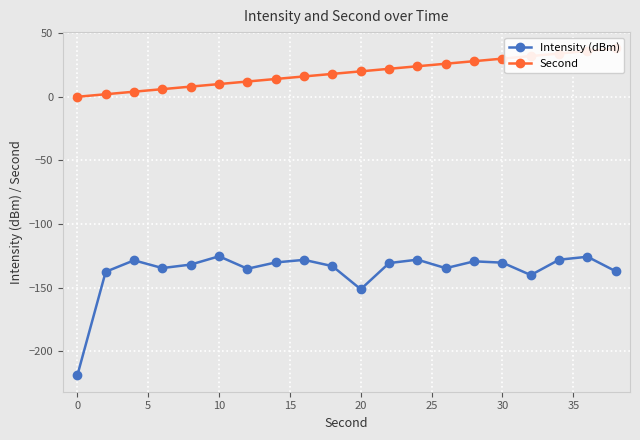

The Intensity (dBm) series shows -95.1 at 20. True or false?

False